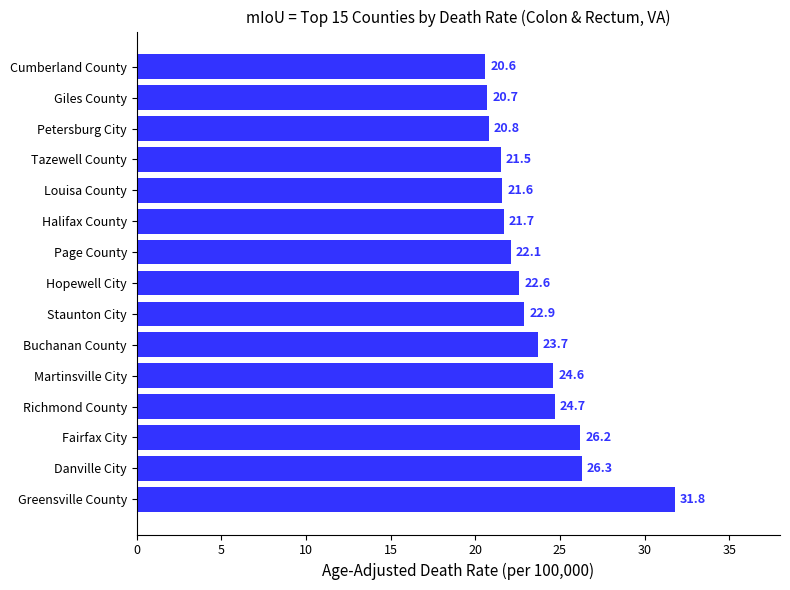

Reading bottom to top, what are all the values shown in this chart?

31.8	26.3	26.2	24.7	24.6	23.7	22.9	22.6	22.1	21.7	21.6	21.5	20.8	20.7	20.6